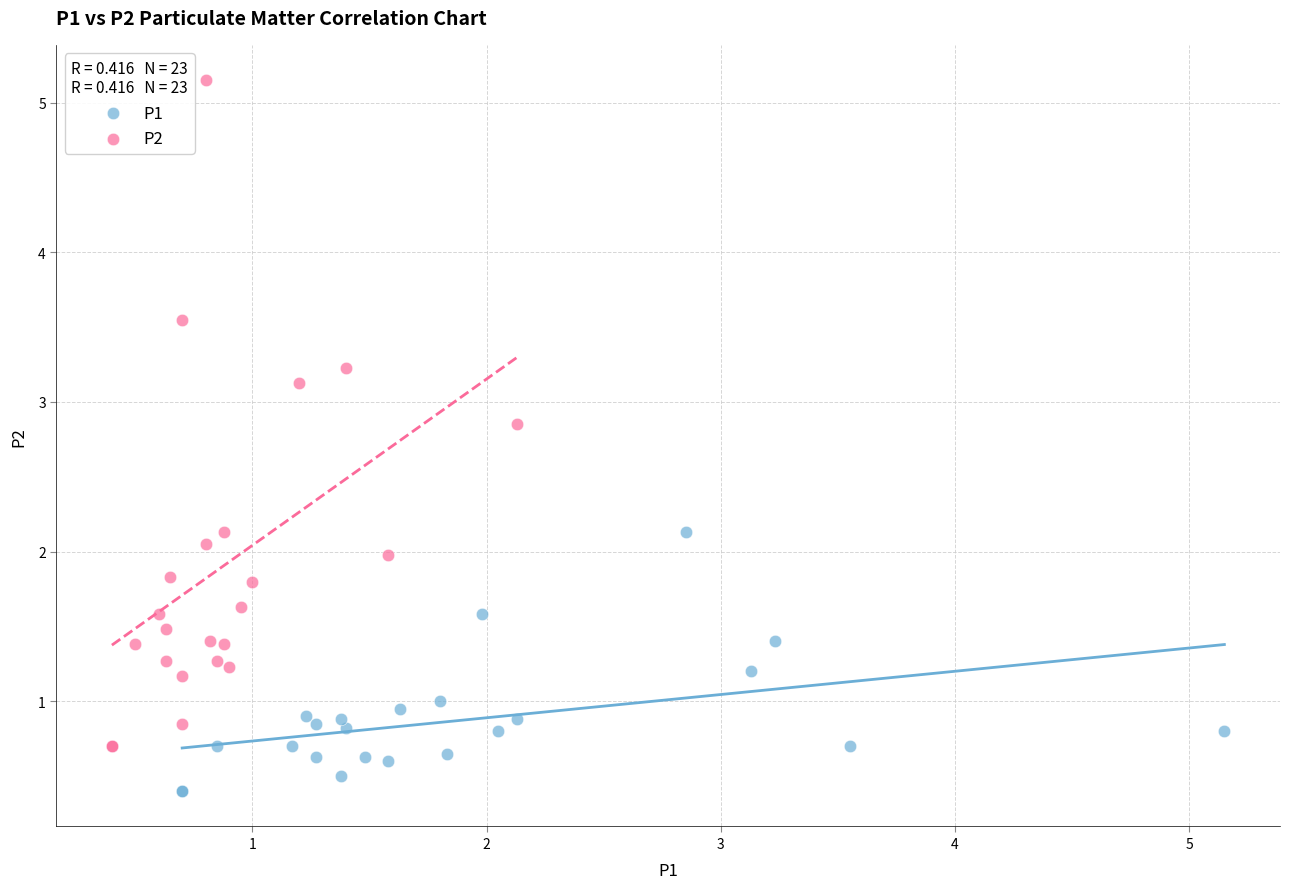

Which series reaches the minimum Y coordinate?

P1